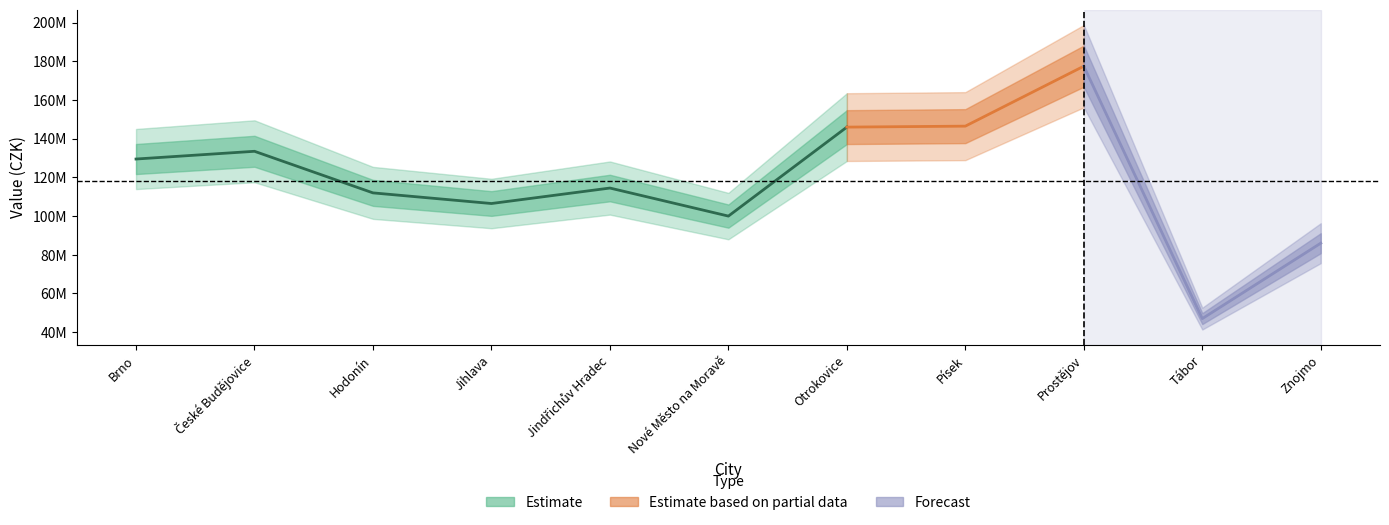

What is the minimum value shown in the chart?

47000000